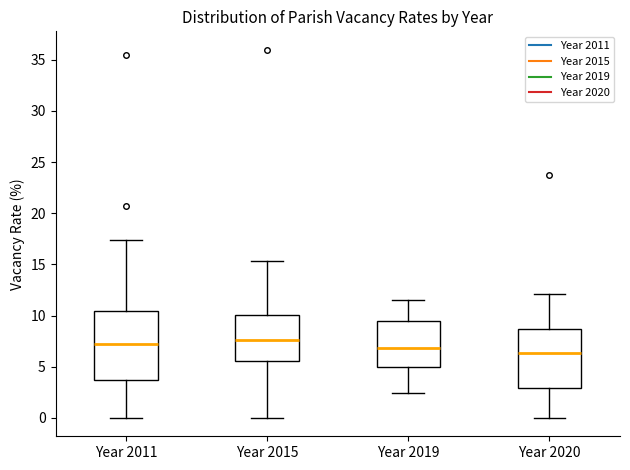

Reading left to right, read every box against the y-axis: the position of its median line, the range the box covers, and the ends of its whiskers. The values are not printed on the chart, so give them approximately, as read against the axis.

Year 2011: median 7.0, box 3.5 to 10.5, whiskers 0.0 to 17.5
Year 2015: median 7.5, box 5.5 to 10.0, whiskers 0.0 to 15.5
Year 2019: median 7.0, box 5.0 to 9.5, whiskers 2.5 to 11.5
Year 2020: median 6.5, box 3.0 to 8.5, whiskers 0.0 to 12.0